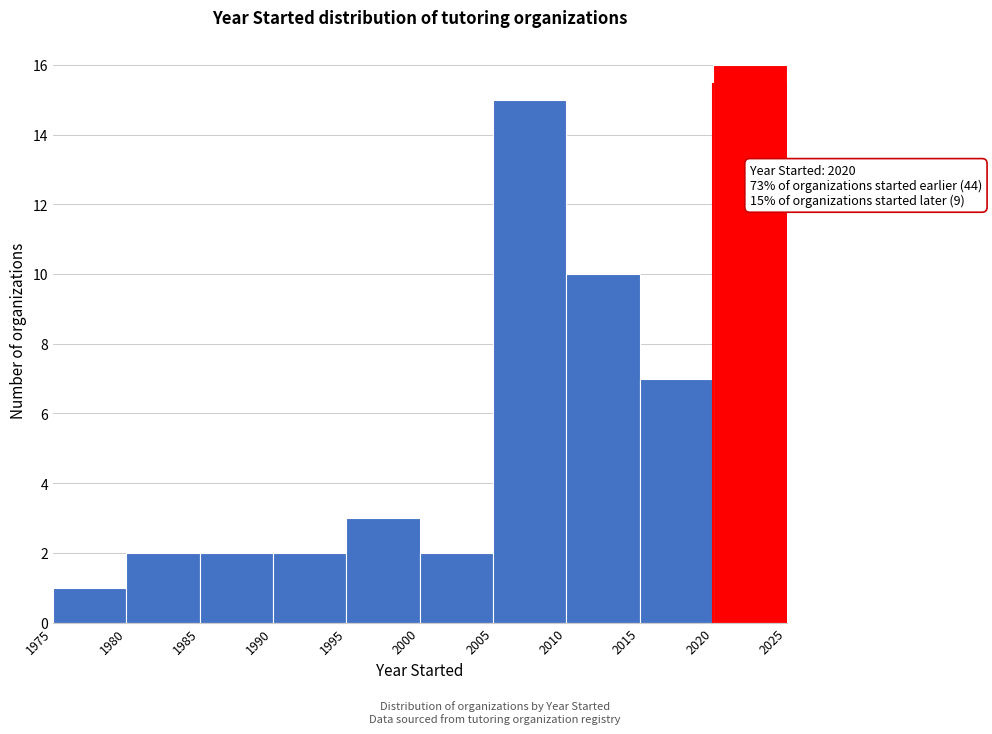

Which range on the x-axis has the tallest bar?

2020 to 2025